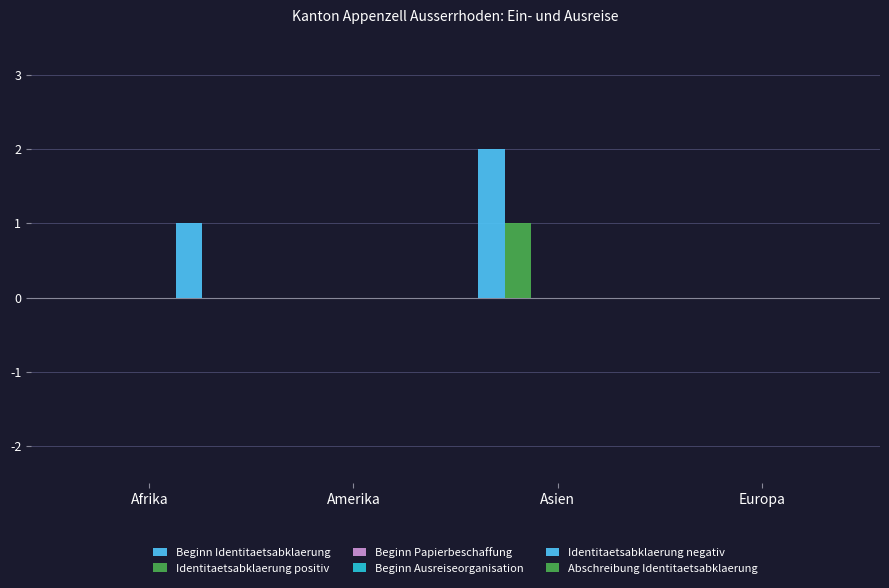

The value of Identitaetsabklaerung positiv at Asien is 1. True or false?

True